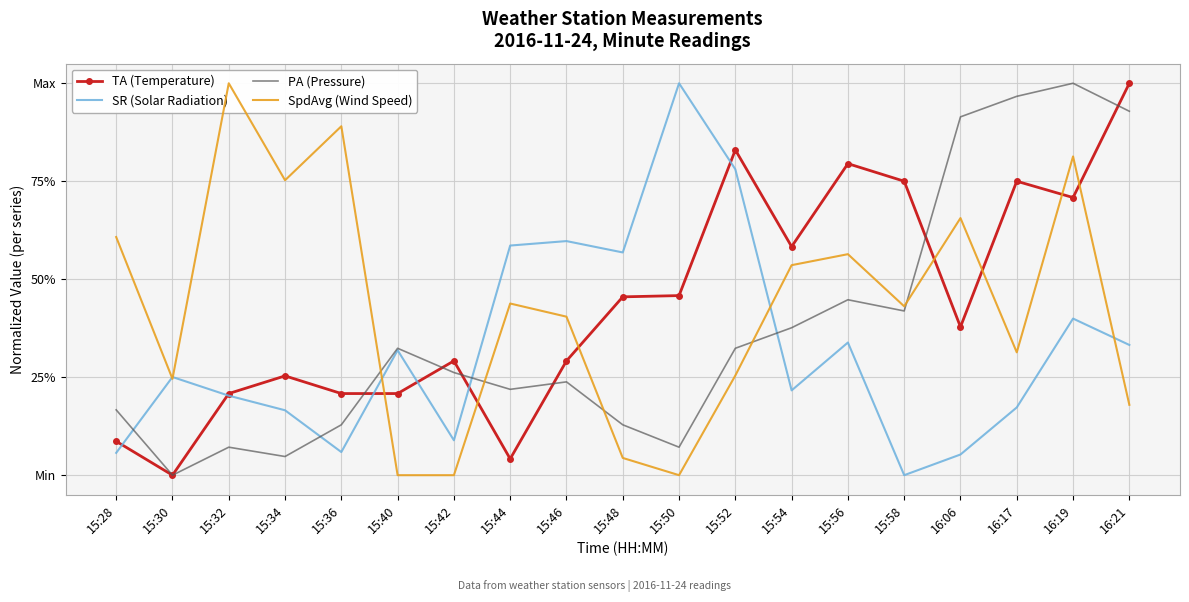

How many intersections are there between TA (Temperature) and SpdAvg (Wind Speed)?

7